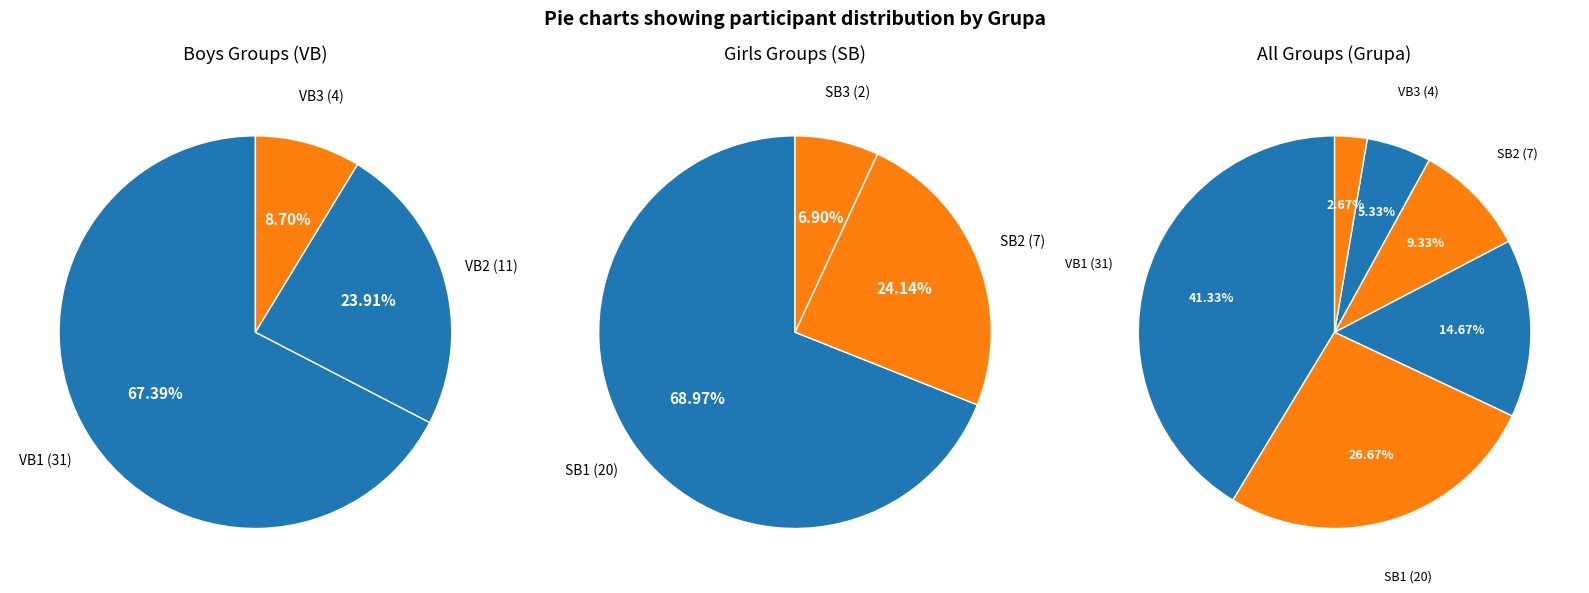

What portion of the pie excludes SB1?

73.3%